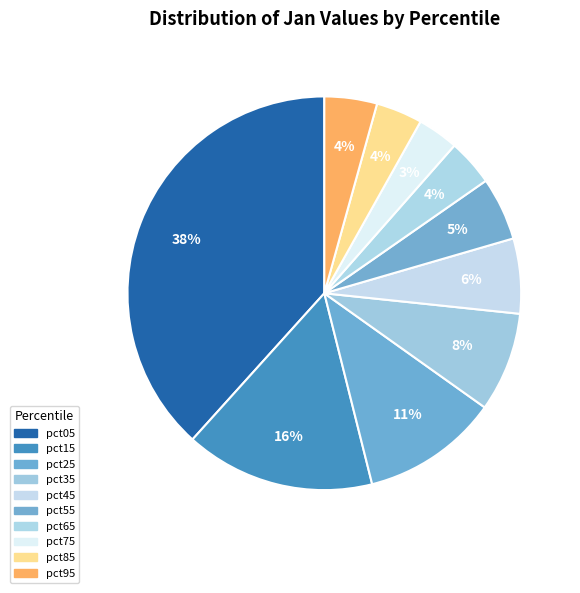

Is there a majority slice in this chart?

No